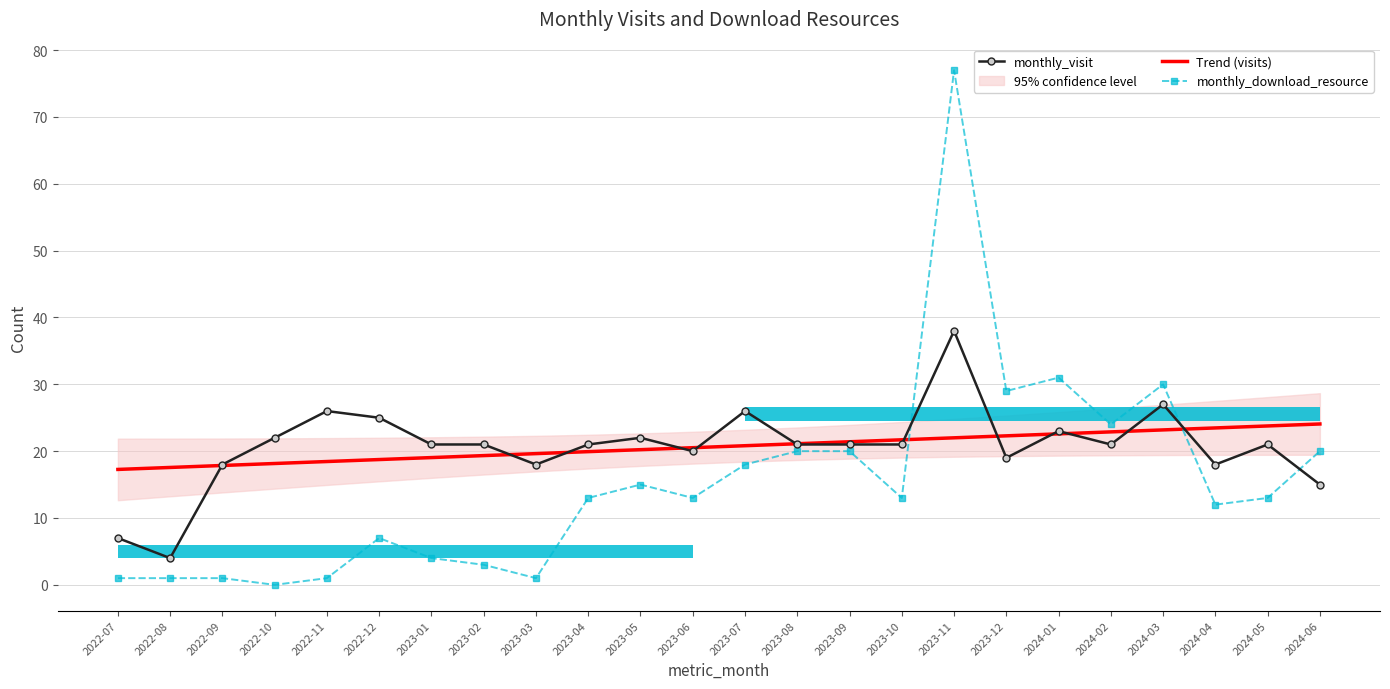

Where is Trend (visits) nearest to the value 20?

2023-04